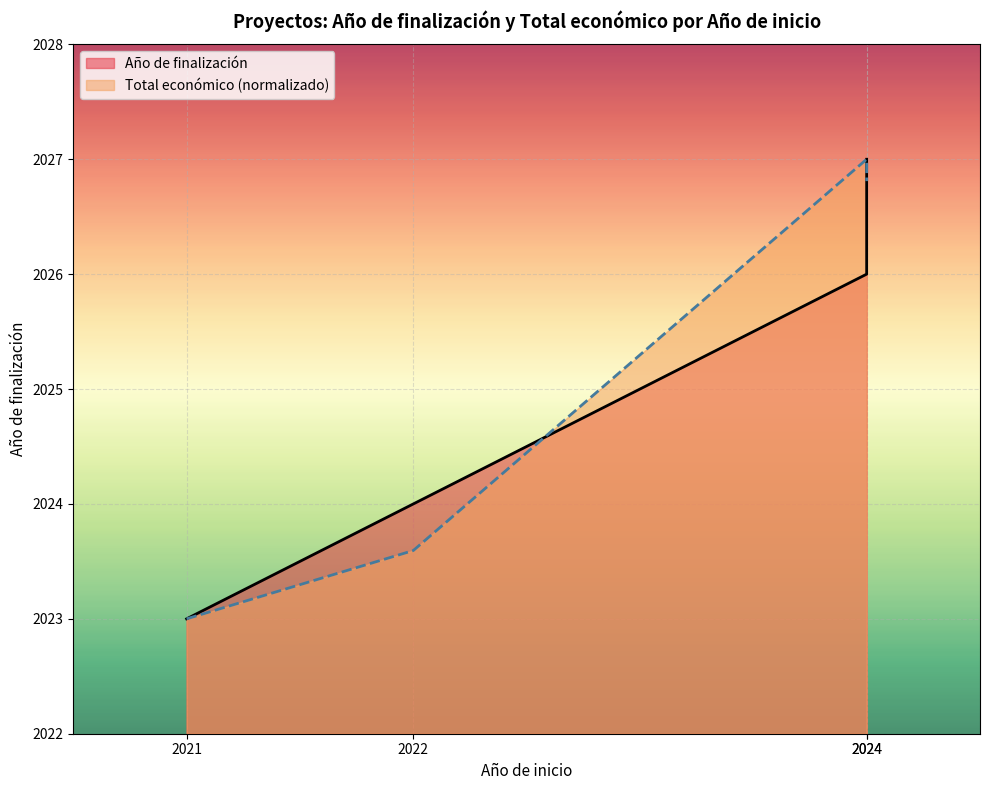

True or false: Total económico has more than 0 points higher than both neighbors.

True